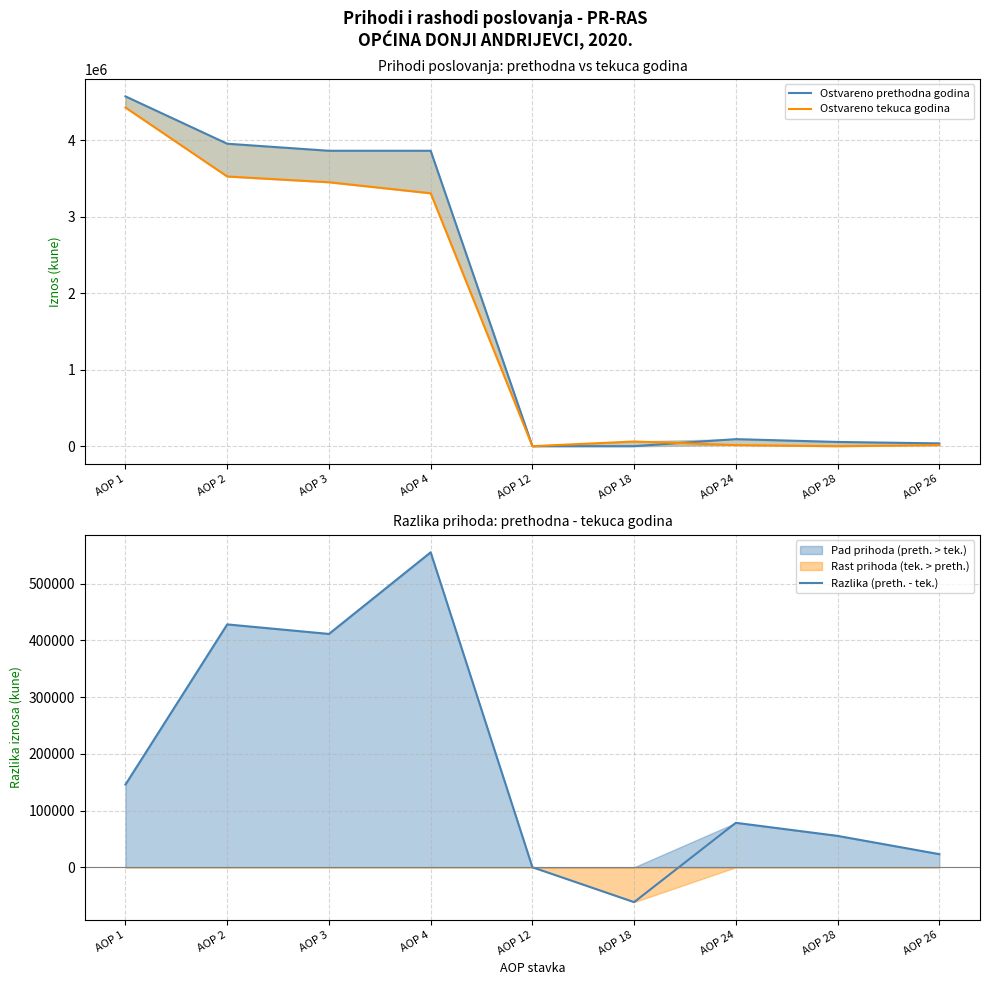

List the series in order of their peak value, highest first.

Ostvareno prethodna godina, Ostvareno tekuca godina, Razlika (preth. - tek.)